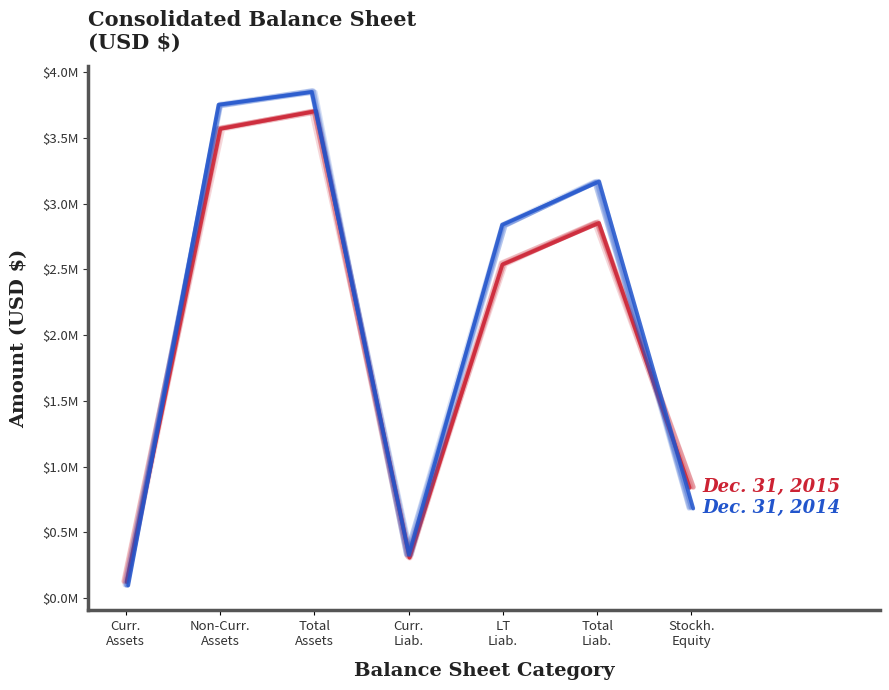

Which series has the largest total across all categories?

Dec. 31, 2014